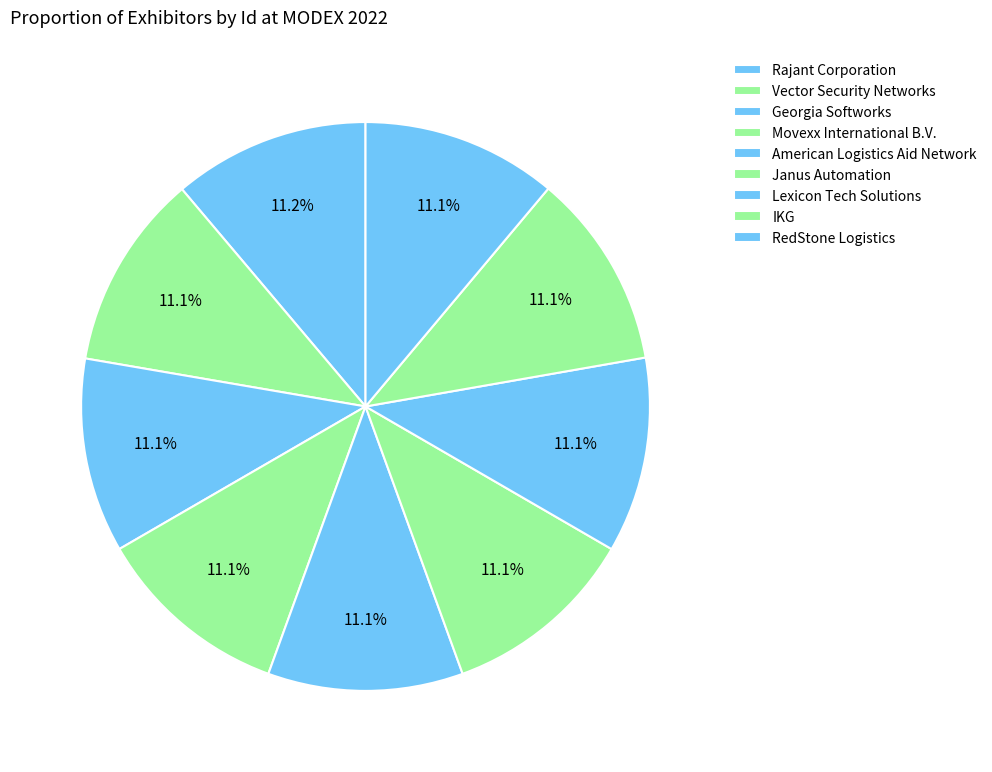

Is it true that Vector Security Networks is 11% of the pie?

True